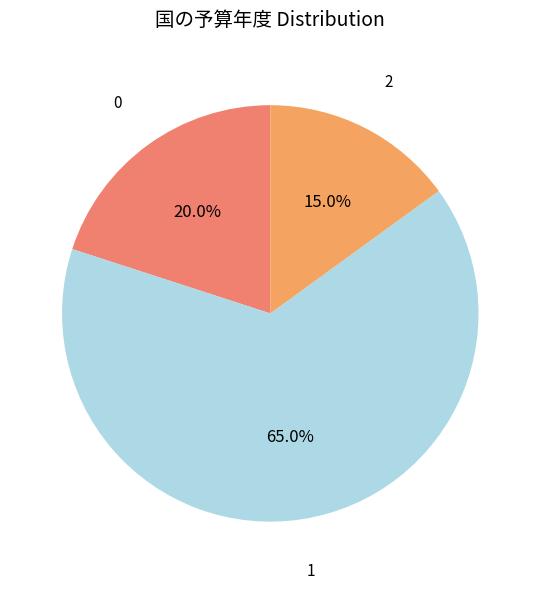

Does any single category account for the majority?

Yes